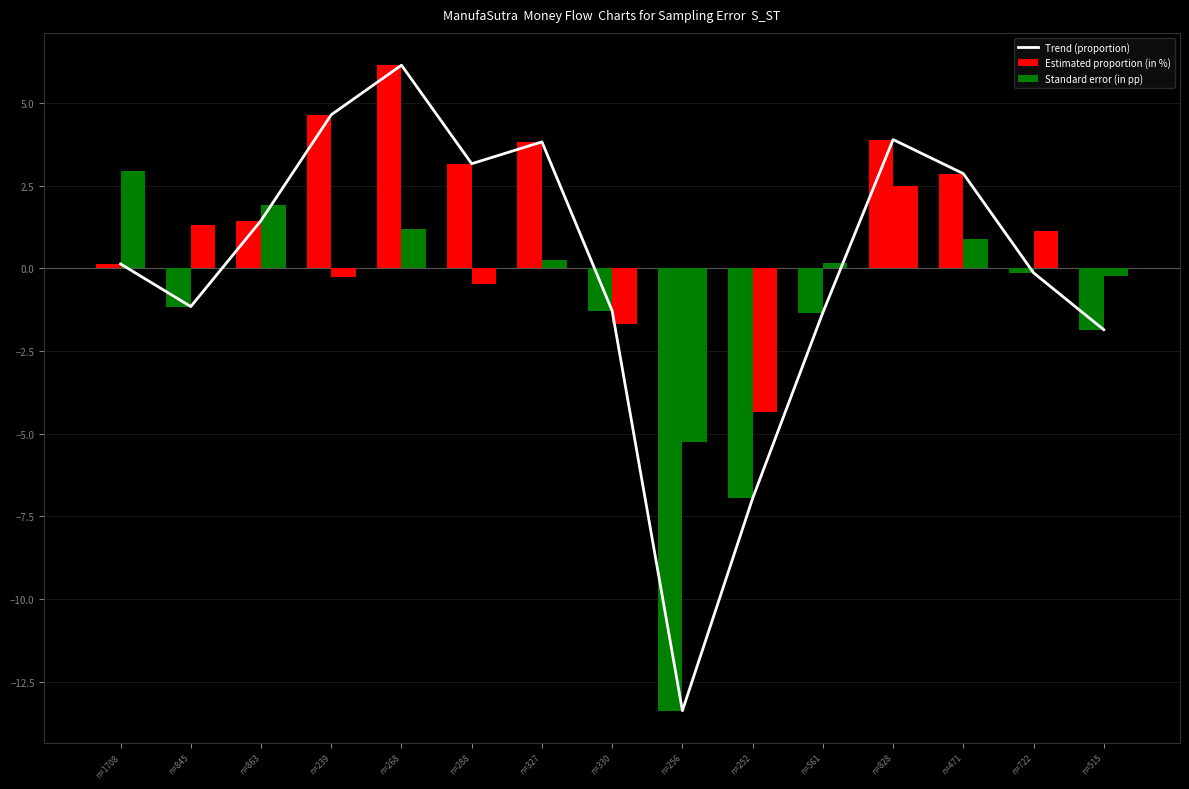

Reading left to right, list all the values displayed in this chart.

Trend (proportion): n=1708=0.1	n=845=-1.2	n=863=1.4	n=239=4.6	n=268=6.1	n=288=3.2	n=327=3.8	n=330=-1.3	n=256=-13.4	n=252=-7.0	n=561=-1.3	n=828=3.9	n=471=2.9	n=722=-0.1	n=515=-1.9
Estimated proportion (in %): n=1708=0.1	n=845=-1.2	n=863=1.4	n=239=4.6	n=268=6.1	n=288=3.2	n=327=3.8	n=330=-1.3	n=256=-13.4	n=252=-7.0	n=561=-1.3	n=828=3.9	n=471=2.9	n=722=-0.1	n=515=-1.9
Standard error (in pp): n=1708=3.0	n=845=1.3	n=863=1.9	n=239=-0.3	n=268=1.2	n=288=-0.5	n=327=0.3	n=330=-1.7	n=256=-5.2	n=252=-4.4	n=561=0.1	n=828=2.5	n=471=0.9	n=722=1.1	n=515=-0.2